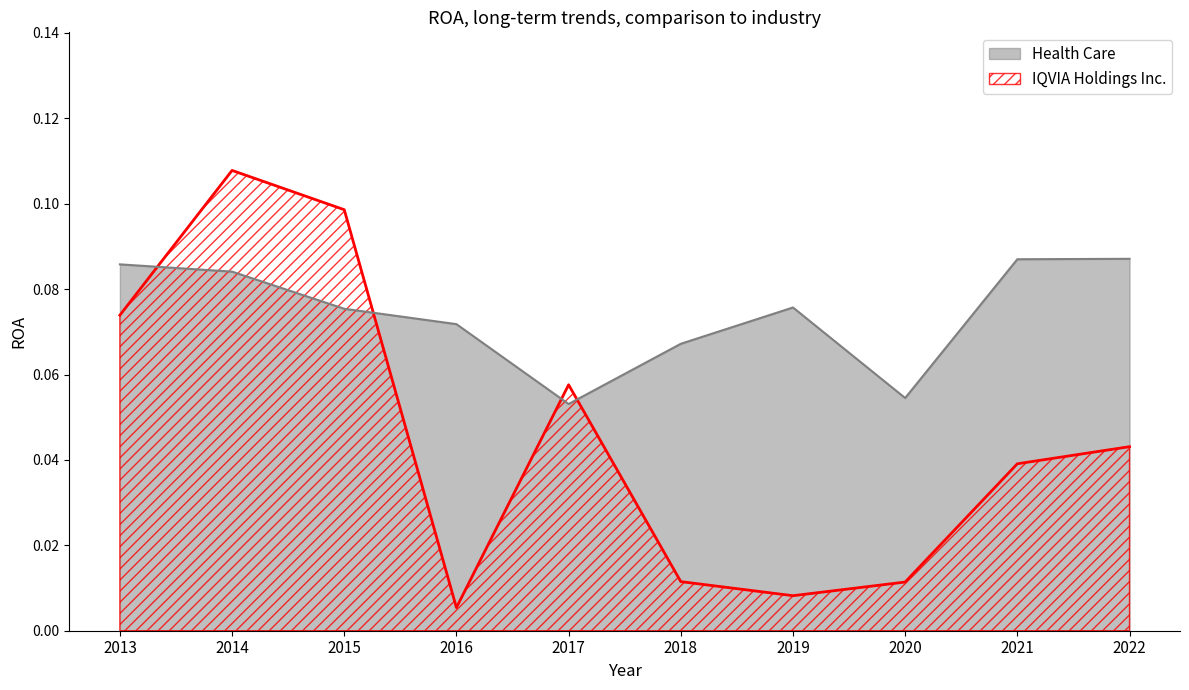

At 2017, list the series in order from largest to smallest.

IQVIA Holdings Inc., Health Care